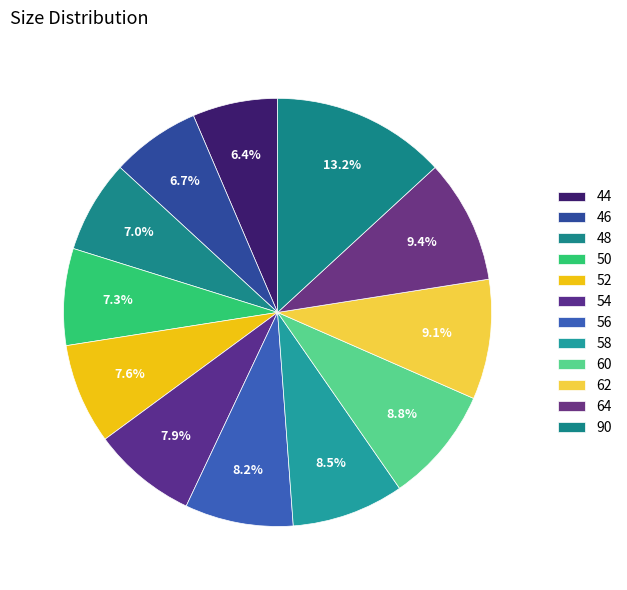

How many segments does this pie chart have?

12